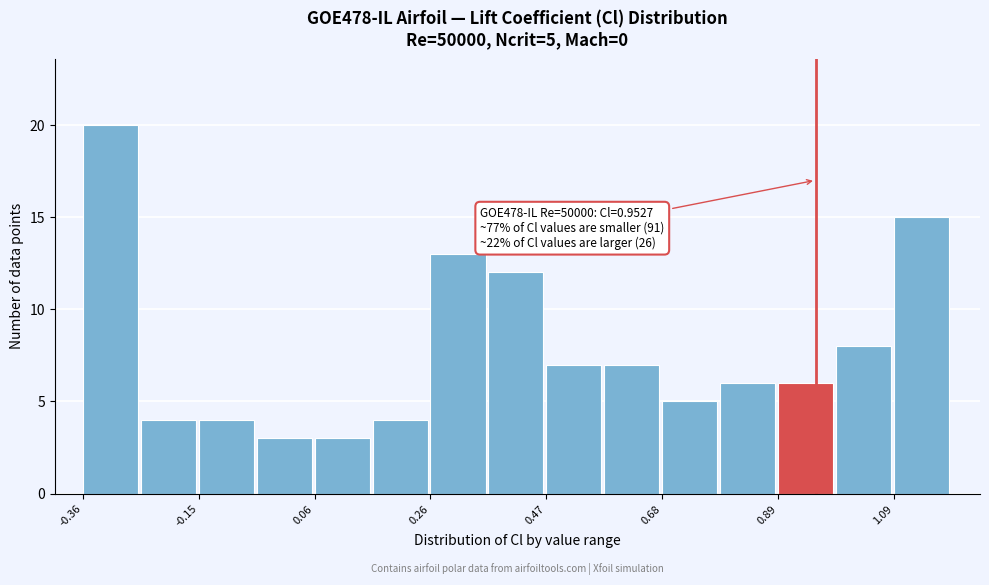

Around what value on the x-axis is the tallest bar? Give the approximate position of its centre, as read against the axis.

-0.30